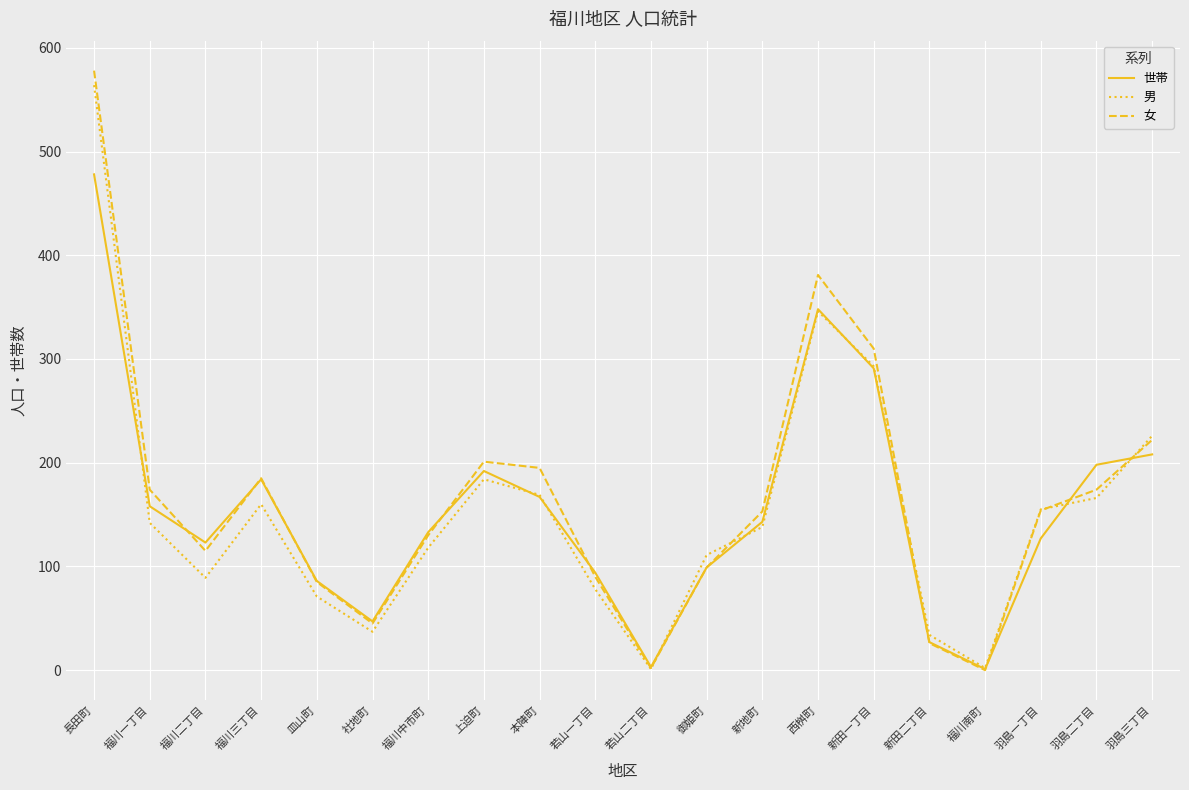

At which category does 世帯 reach its first local valley?

福川二丁目